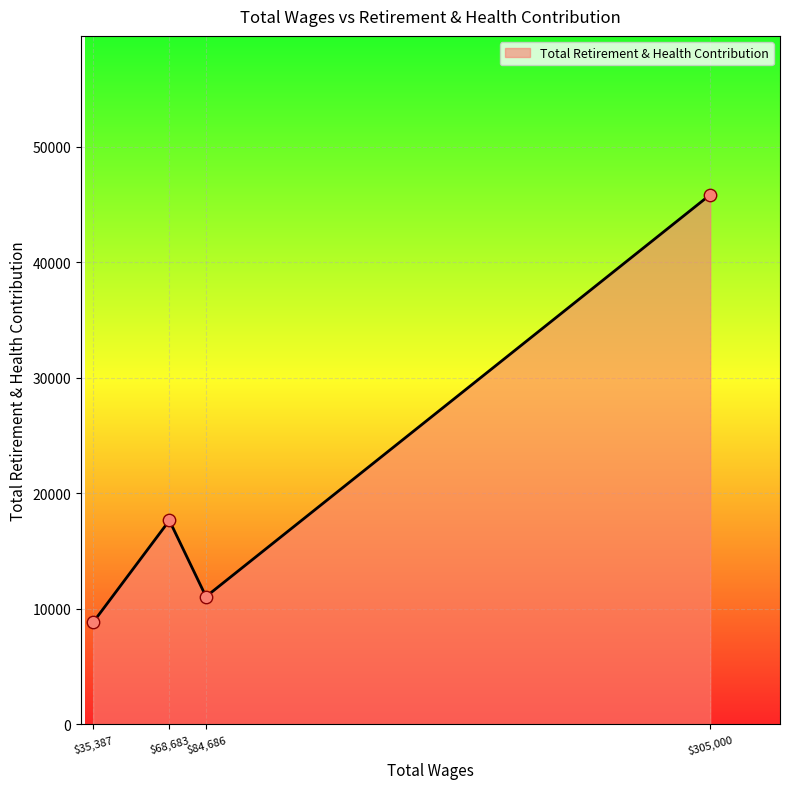

Which category has the highest value across all series?

$305,000